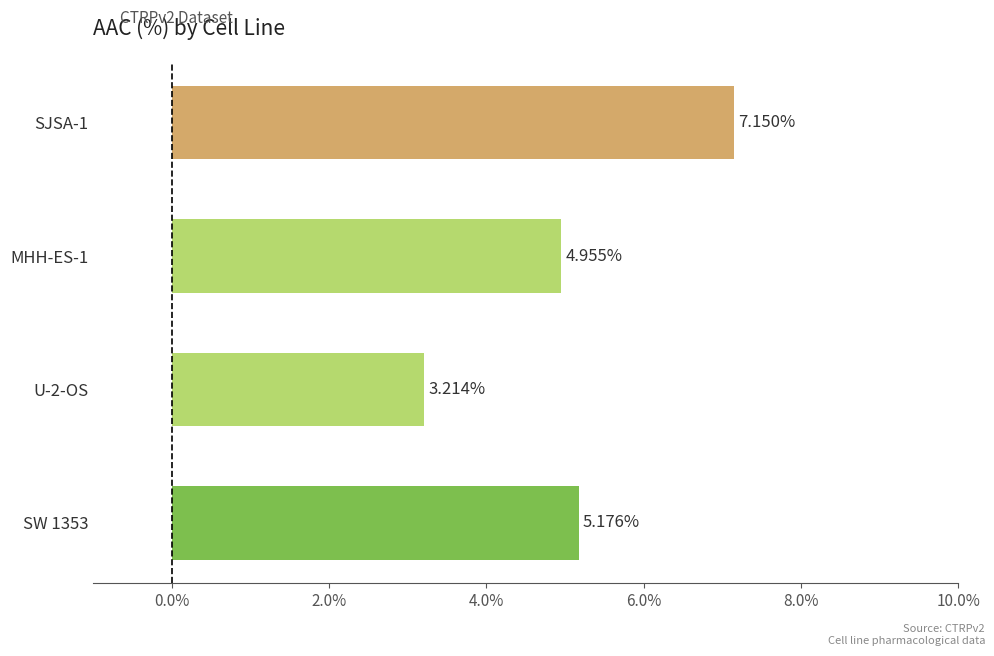

Rank the categories by value from lowest to highest.

U-2-OS, MHH-ES-1, SW 1353, SJSA-1